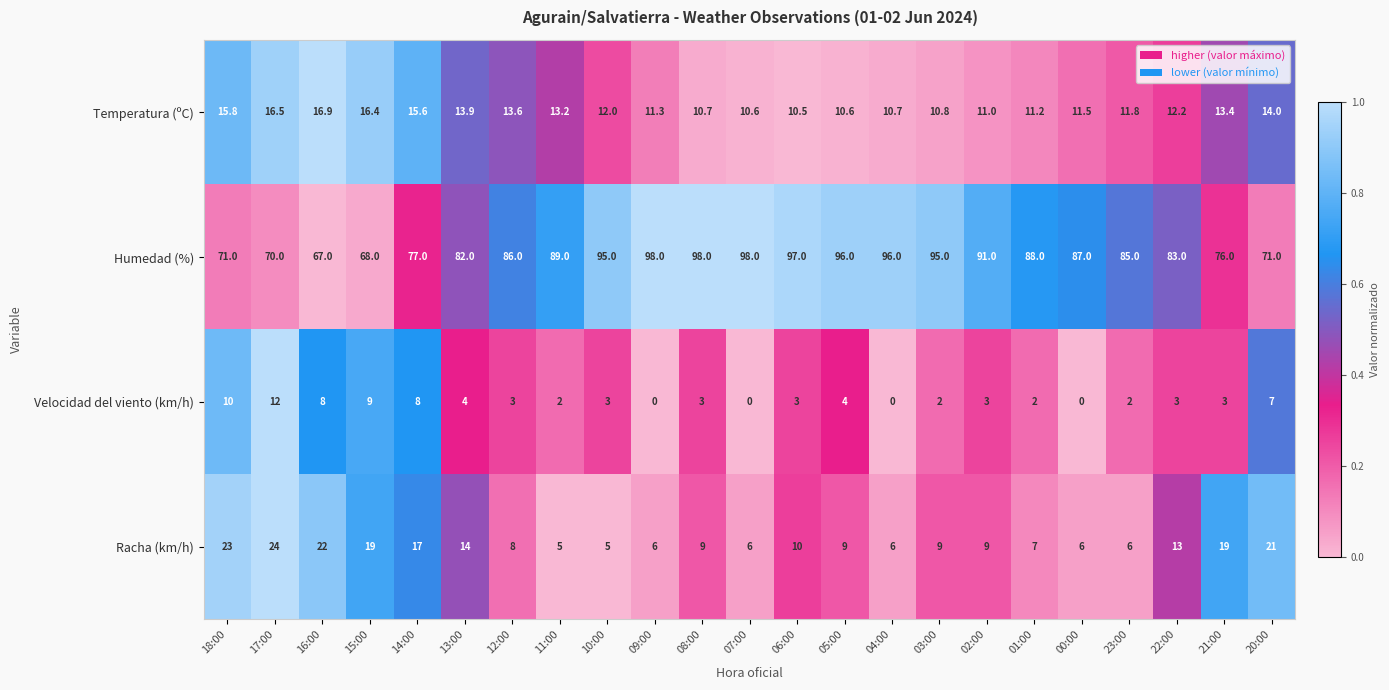

Count the number of categories in the chart.

23